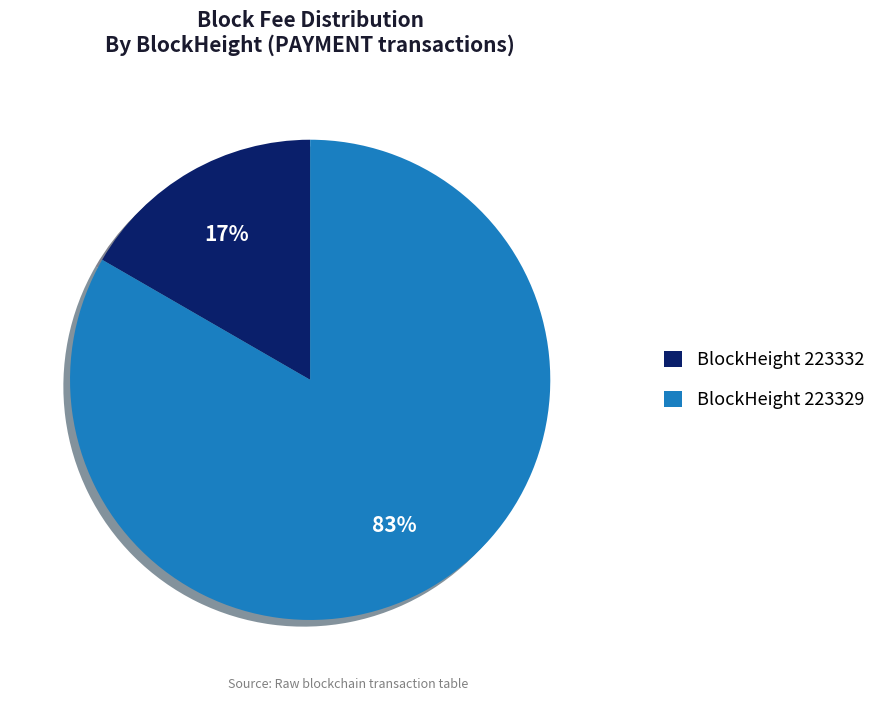

Is there a majority slice in this chart?

Yes